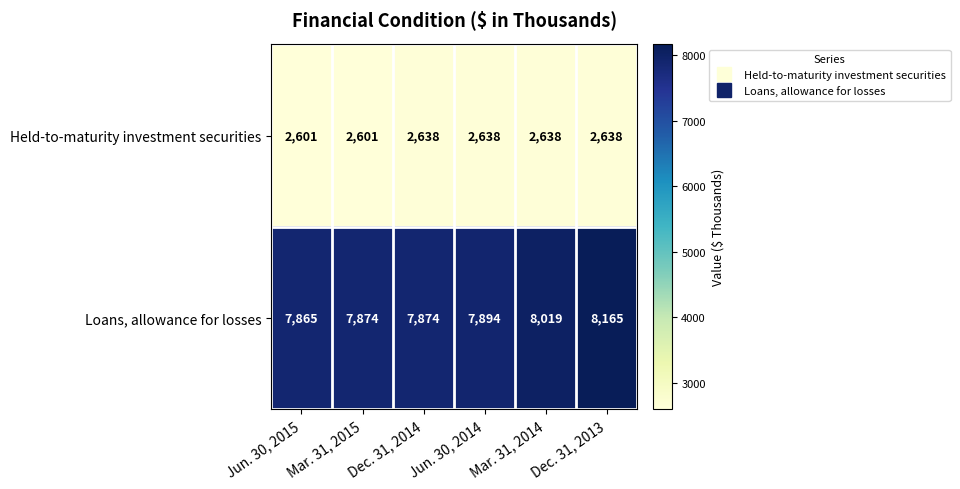

True or false: Held-to-maturity investment securities has a value of 2601 at Mar. 31, 2015.

True